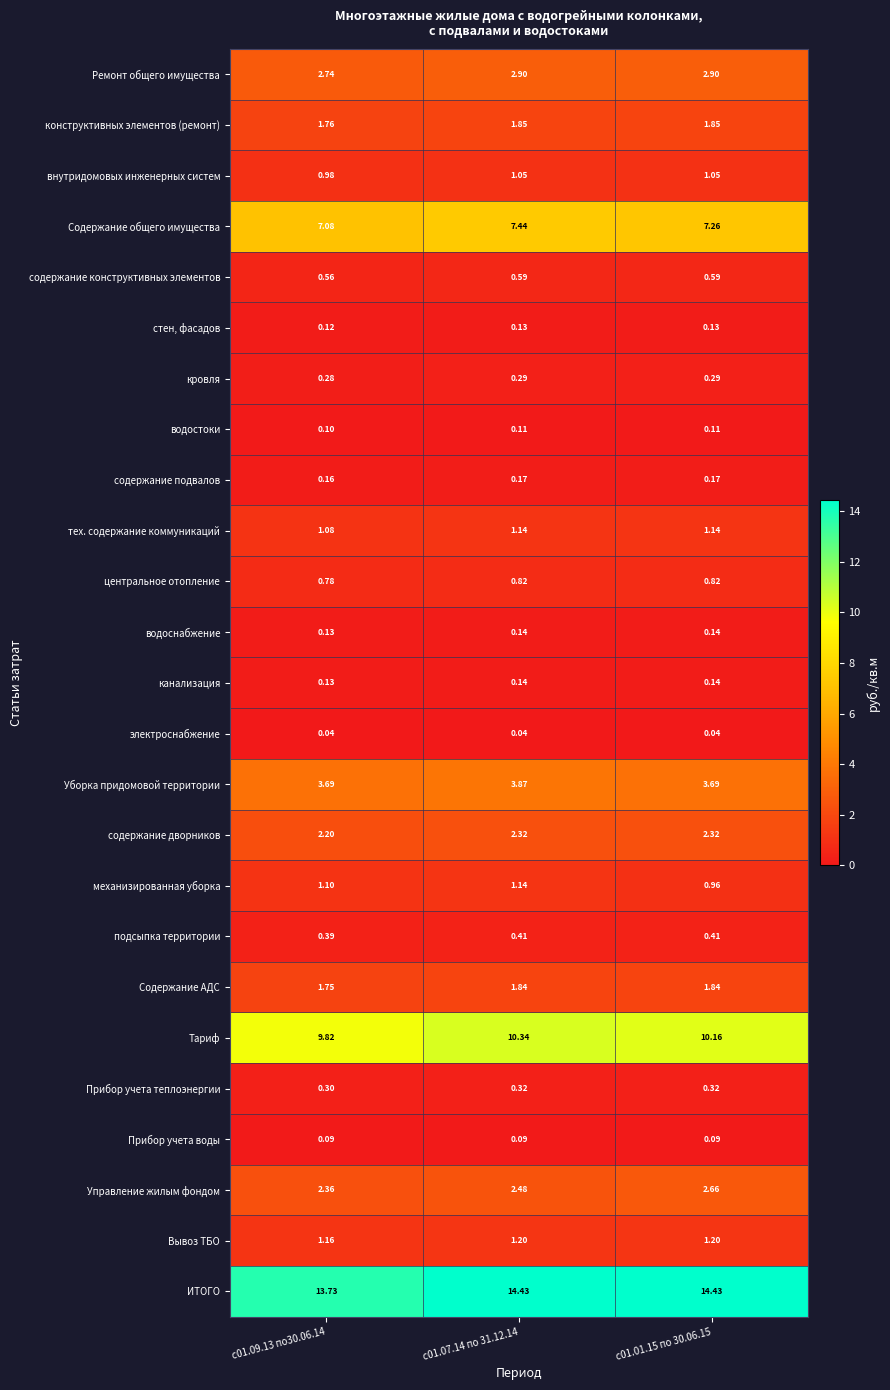

Is the value of электроснабжение at с01.07.14 по 31.12.14 greater than the value of канализация at с01.07.14 по 31.12.14?

No